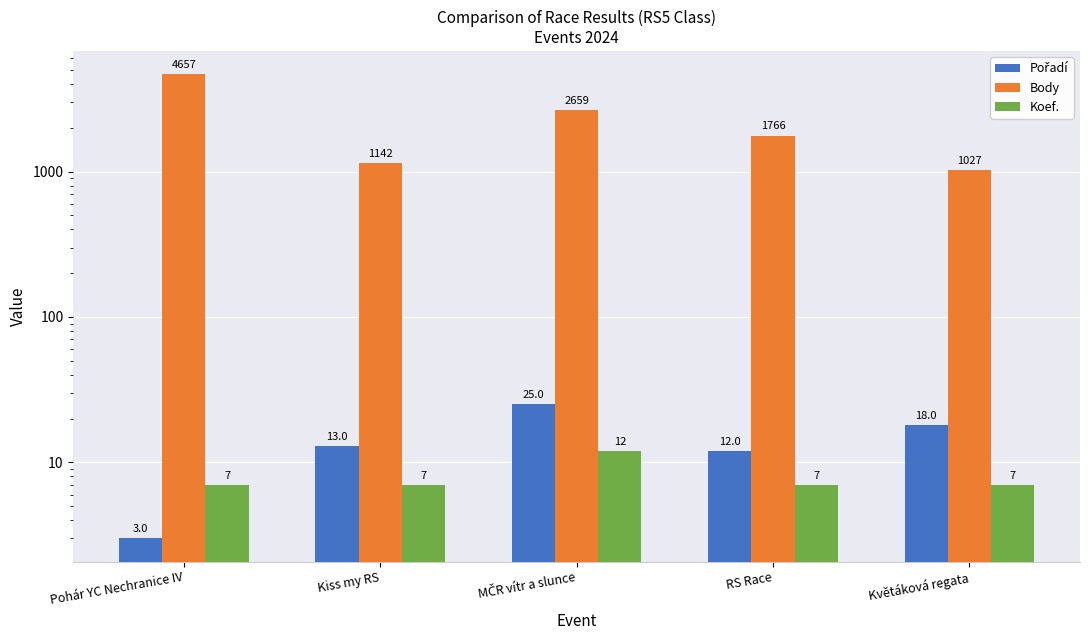

Reading left to right, transcribe all the data shown in this chart.

Pořadí: 3	13	25	12	18
Body: 4657	1142	2659	1766	1027
Koef.: 7	7	12	7	7